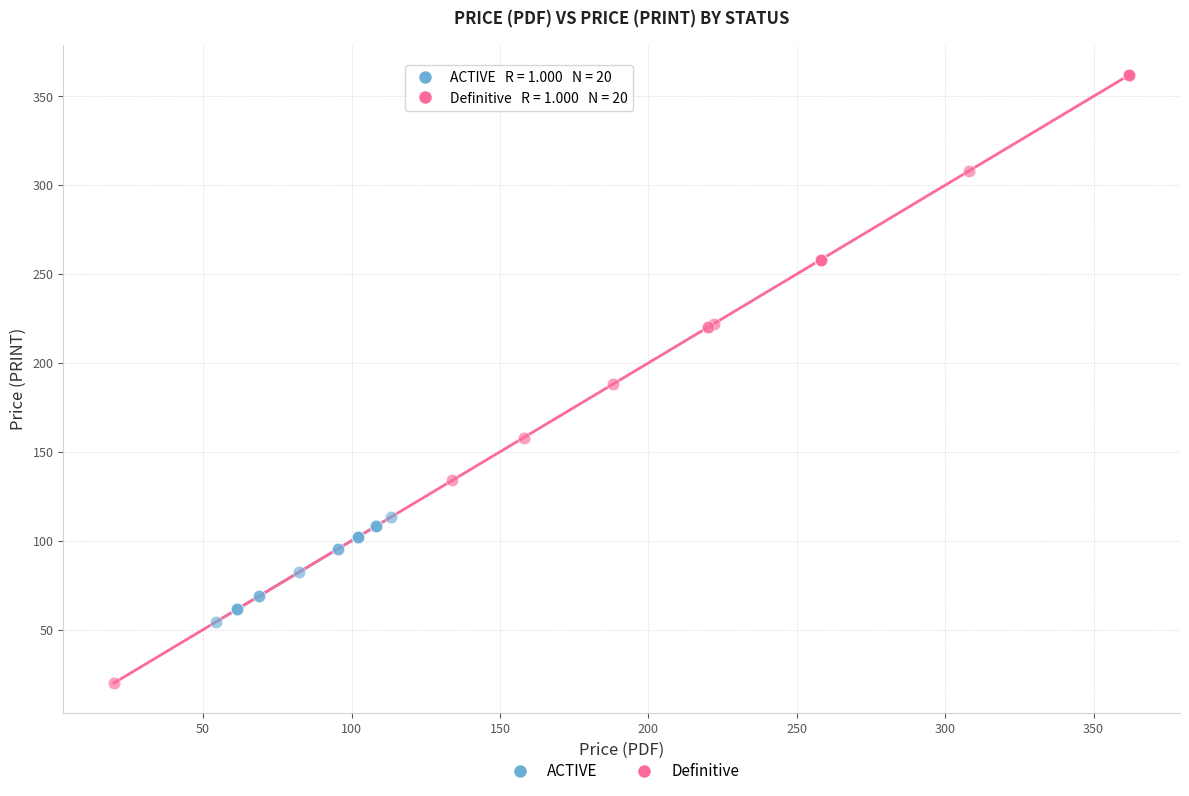

Which series has the largest Y range (max minus min)?

Definitive